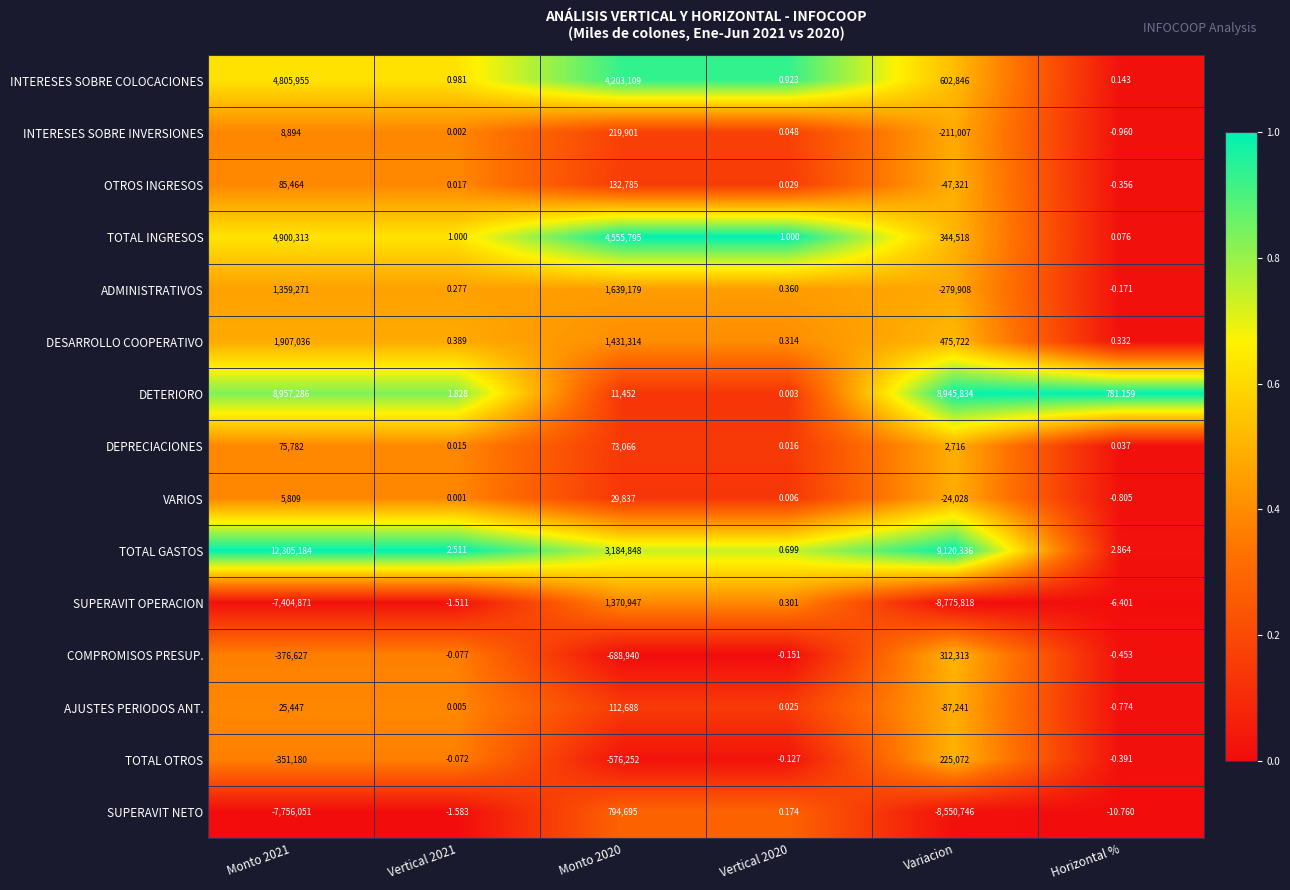

Which series has the largest total across all categories?

TOTAL GASTOS